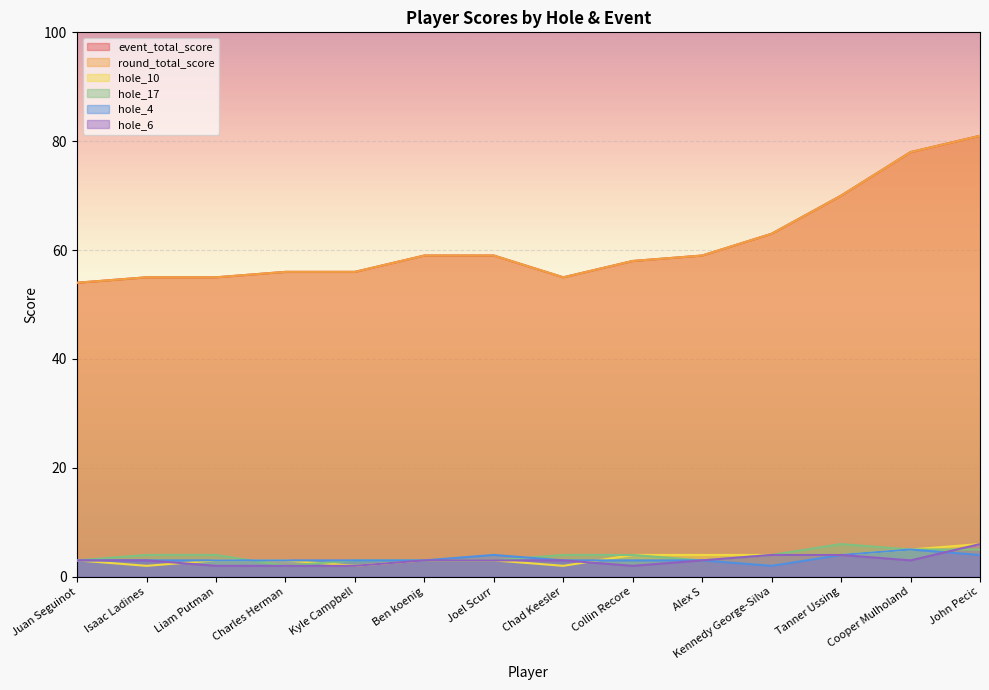

Where is hole_4 nearest to the value 3?

Juan Seguinot